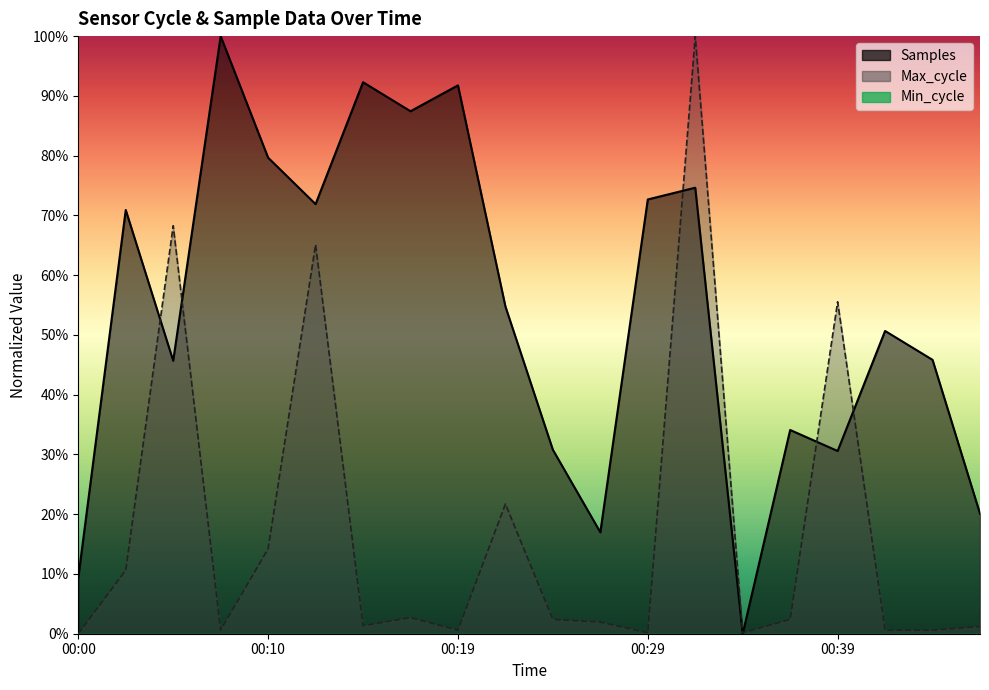

How many interior local peaks does the Max_cycle series have?

6